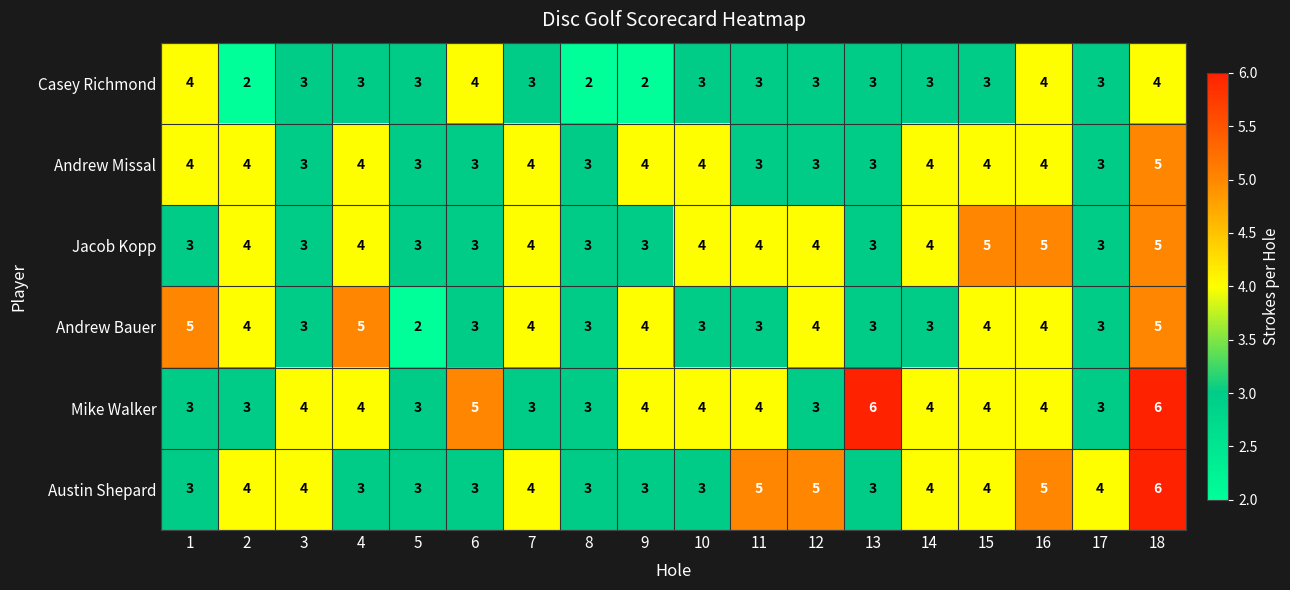

How many categories are shown in the chart?

18